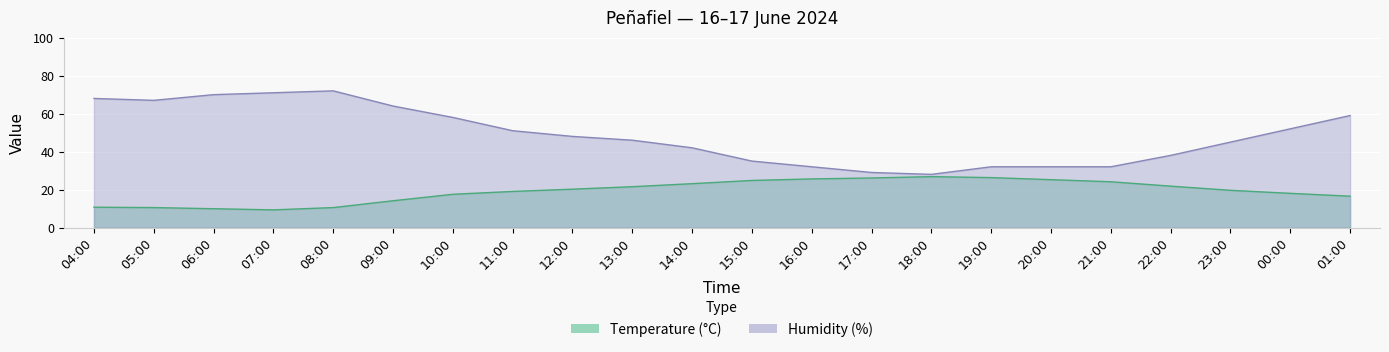

Reading left to right, transcribe all the data shown in this chart.

Temperature (°C): 04:00=10.7	05:00=10.5	06:00=9.9	07:00=9.3	08:00=10.5	09:00=14.1	10:00=17.5	11:00=19.0	12:00=20.2	13:00=21.5	14:00=23.1	15:00=24.8	16:00=25.6	17:00=26.1	18:00=26.8	19:00=26.3	20:00=25.2	21:00=24.1	22:00=21.8	23:00=19.6	00:00=18.0	01:00=16.5
Humidity (%): 04:00=68.0	05:00=67.0	06:00=70.0	07:00=71.0	08:00=72.0	09:00=64.0	10:00=58.0	11:00=51.0	12:00=48.0	13:00=46.0	14:00=42.0	15:00=35.0	16:00=32.0	17:00=29.0	18:00=28.0	19:00=32.0	20:00=32.0	21:00=32.0	22:00=38.0	23:00=45.0	00:00=52.0	01:00=59.0